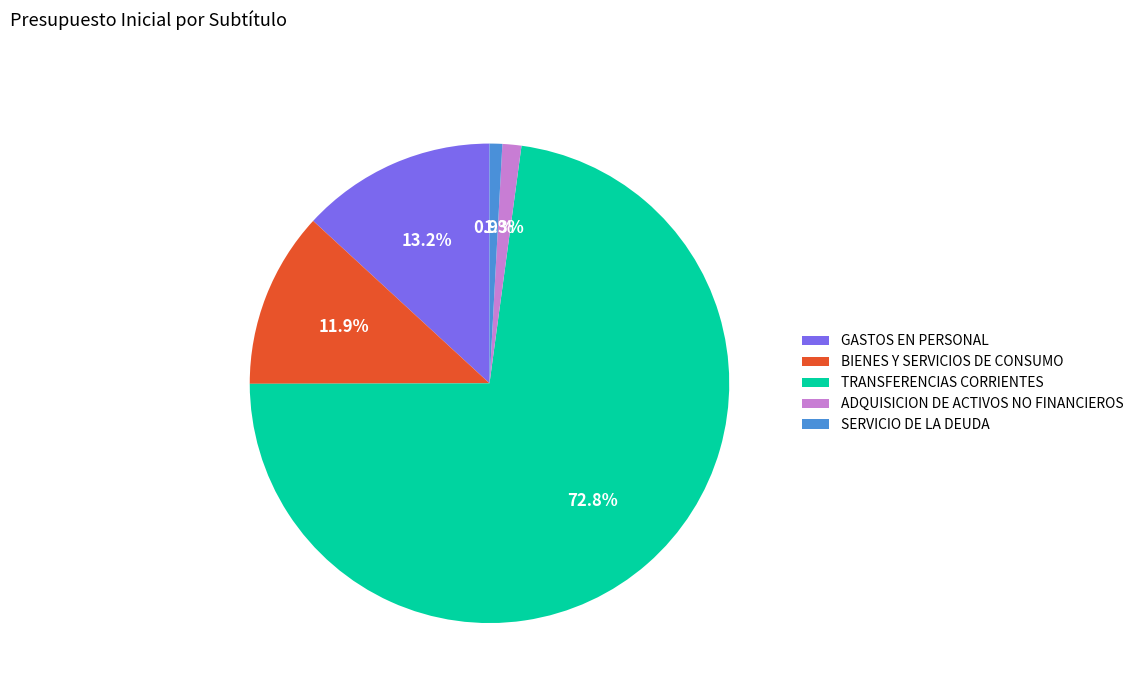

To the nearest percent, what percentage of the pie is BIENES Y SERVICIOS DE CONSUMO?

12%